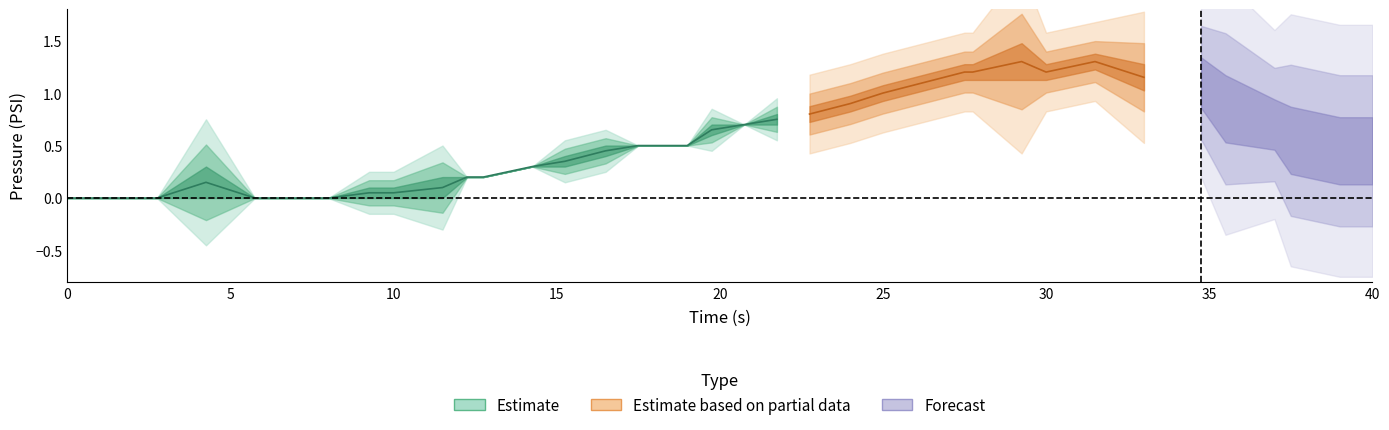

True or false: ecu_psi has a value of 0.2 at 31.

False